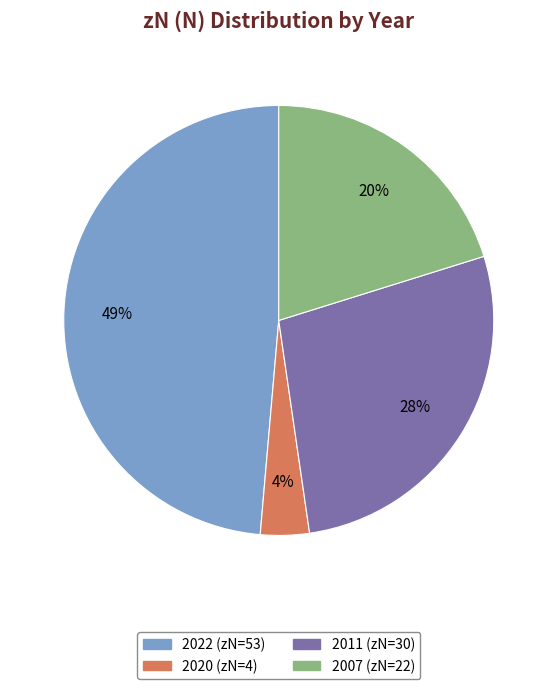

To the nearest percent, what is the average slice percentage?

25%